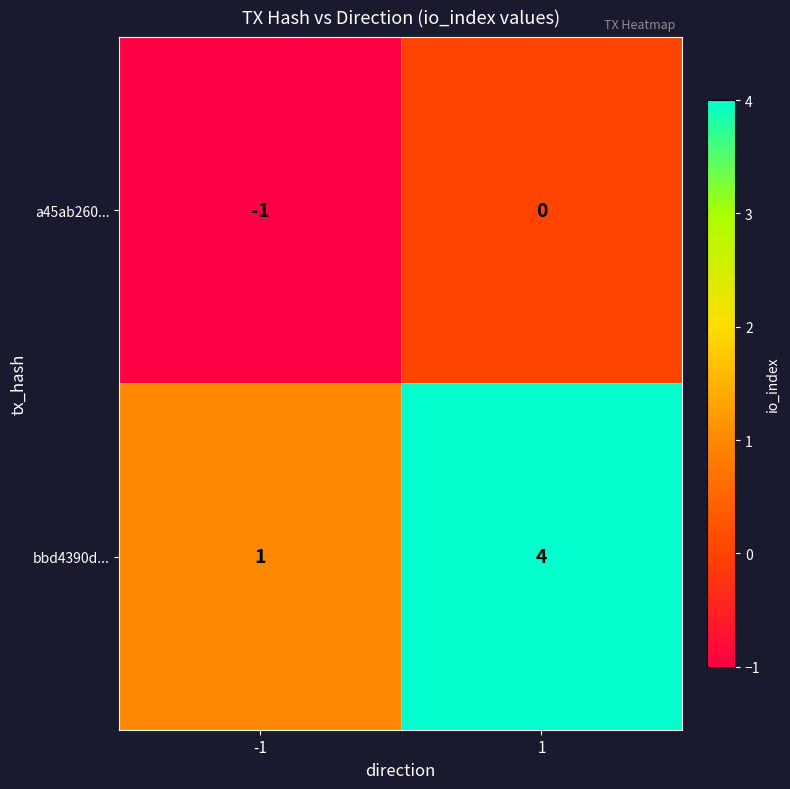

What is the highest value of the bbd4390d... series?

4